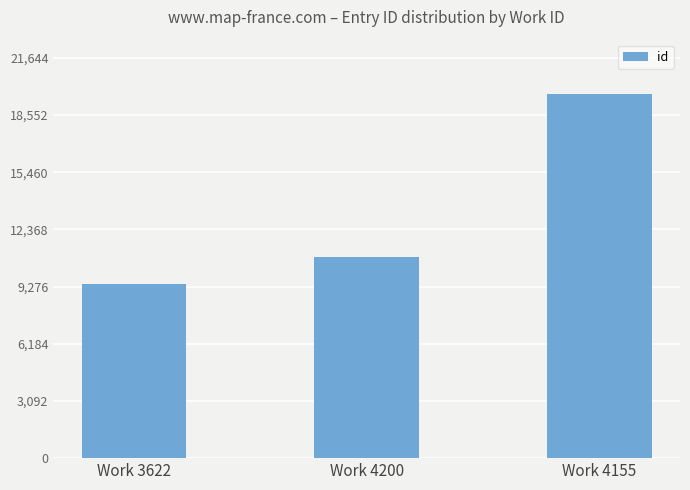

Rank the categories by value from lowest to highest.

Work 3622, Work 4200, Work 4155